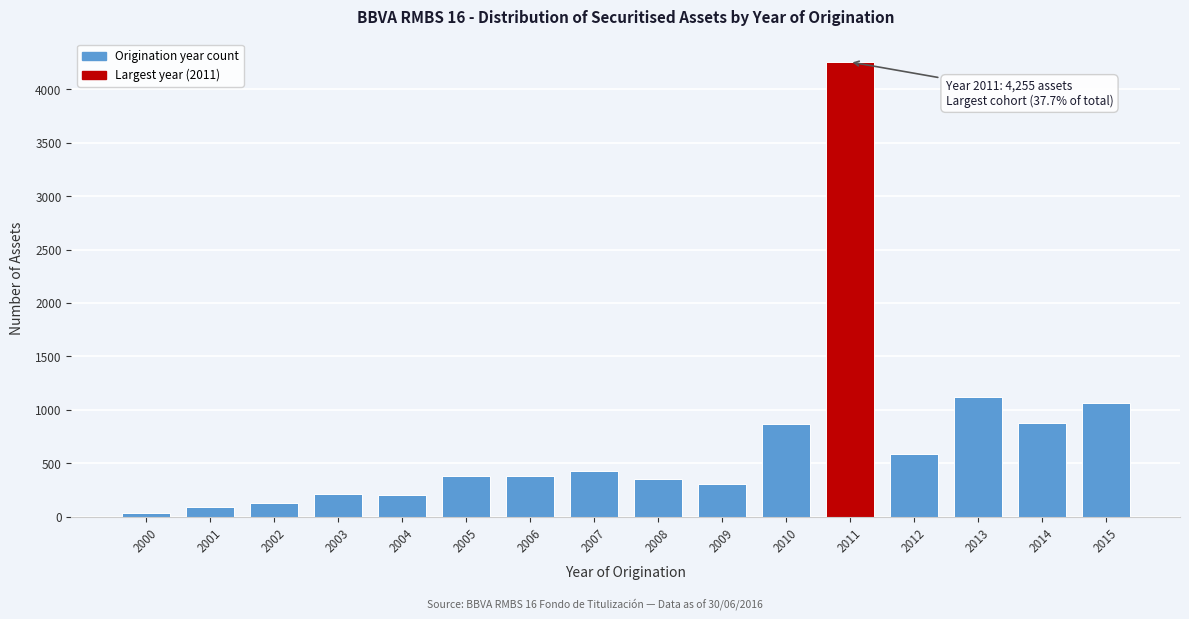

True or false: the data shows 431 at 2007.

True